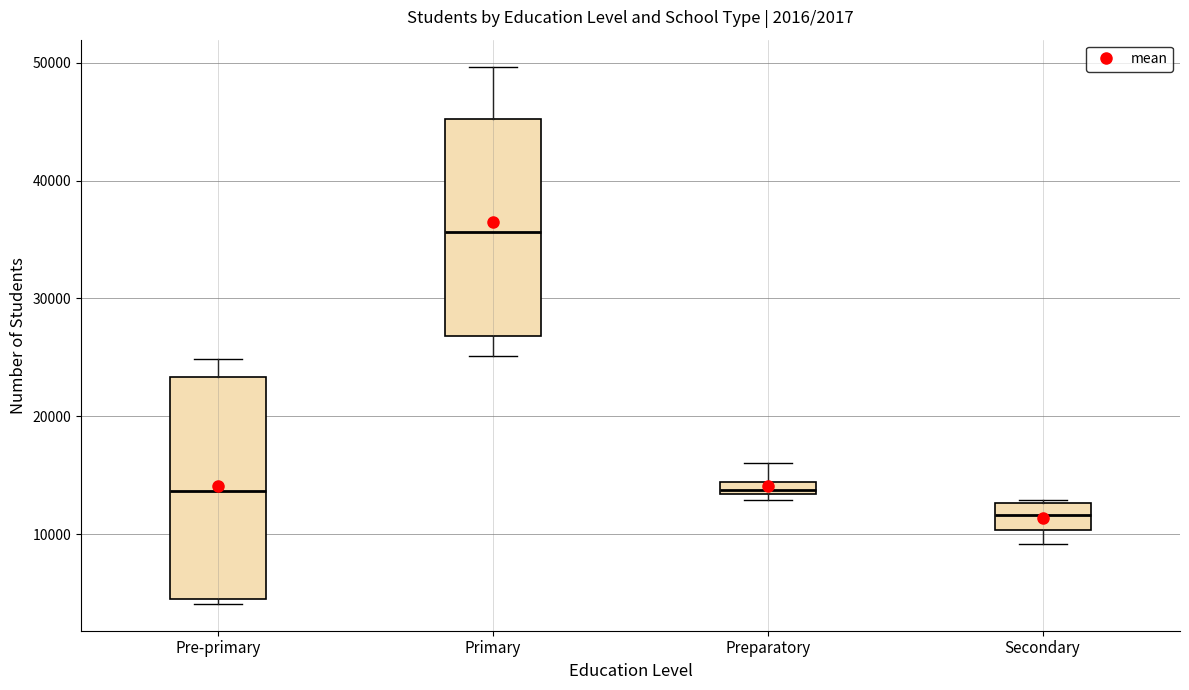

Which box's median line is the lowest?

Secondary